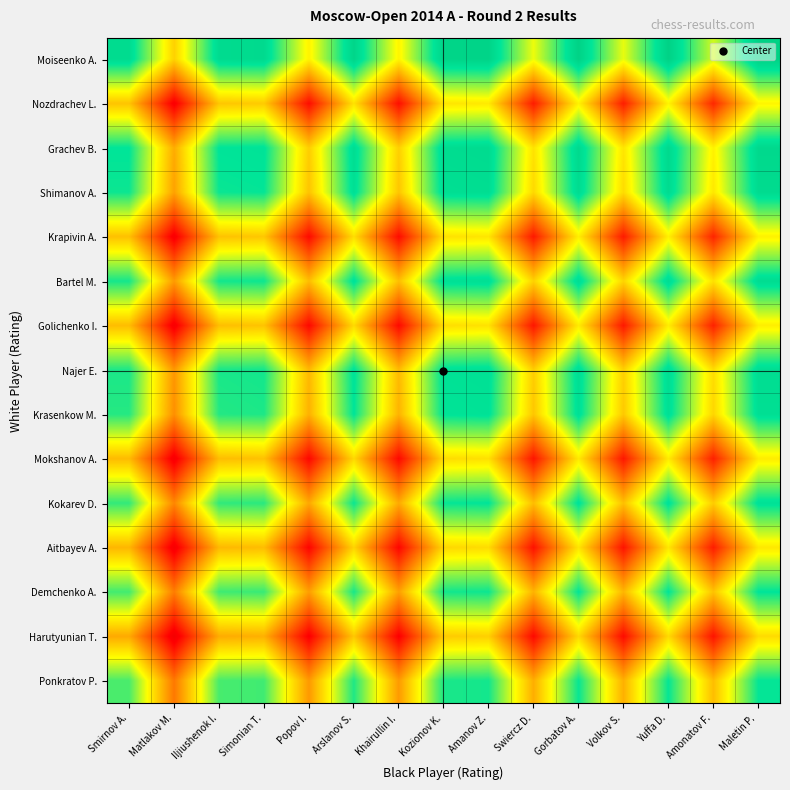

Between Matlakov M. and Popov I., which is larger?

Popov I.